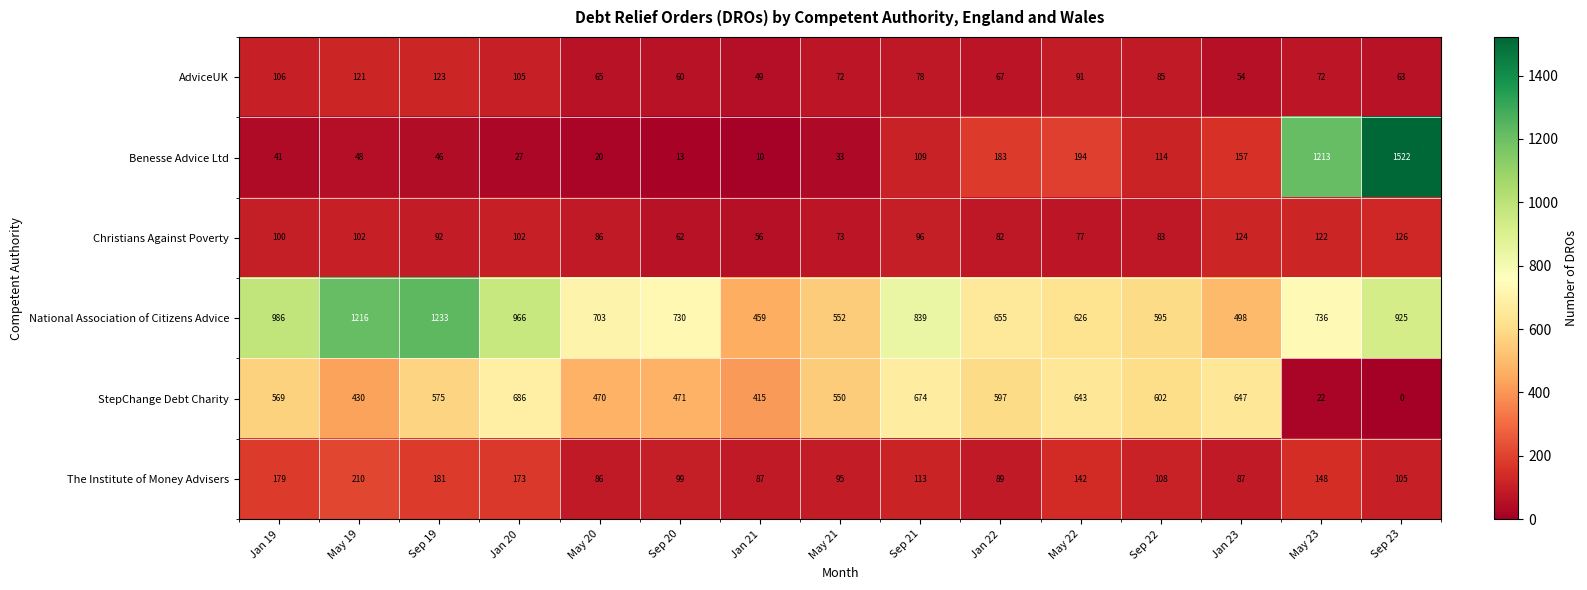

The value of Christians Against Poverty at Sep 21 is 96. True or false?

True